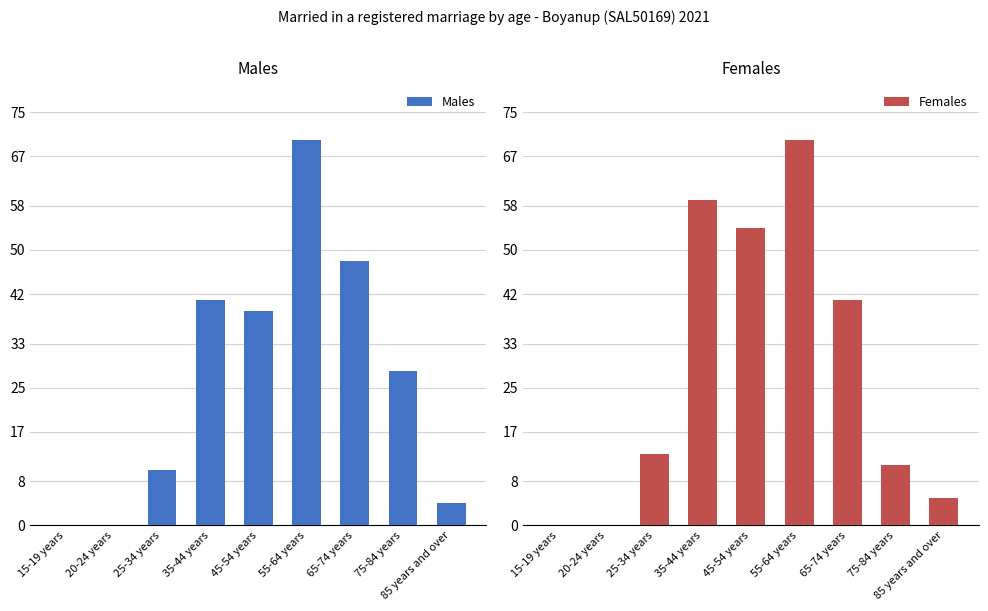

What is the spread (max minus min) of values at 35-44 years?

18